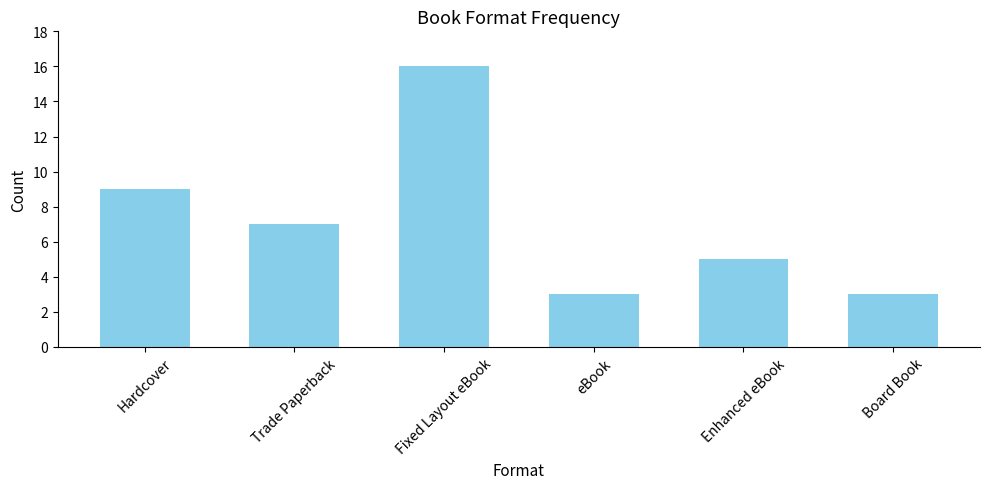

What is the average value?

7